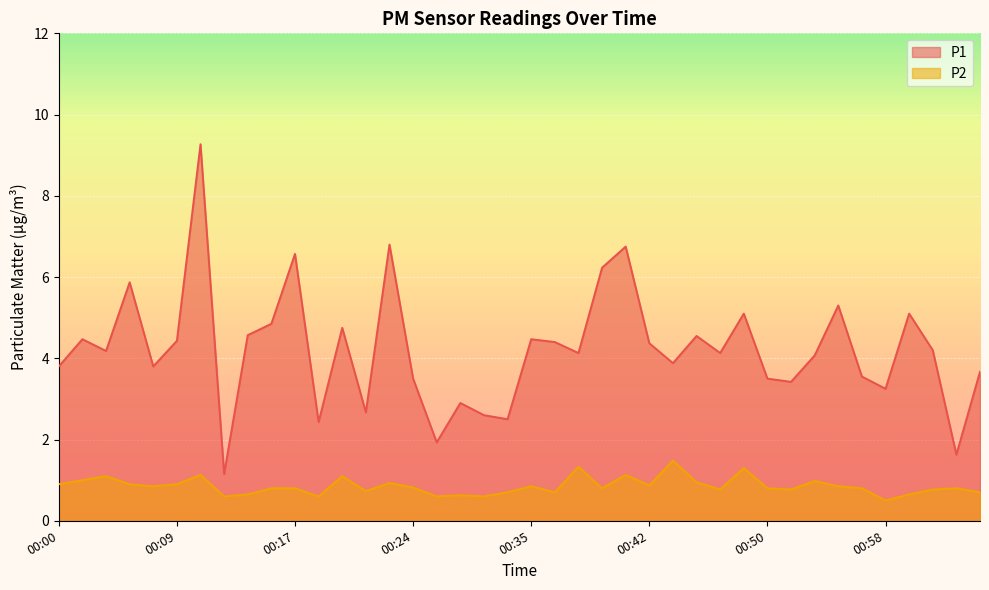

The value of P1 at 00:46 is 7.3. True or false?

False